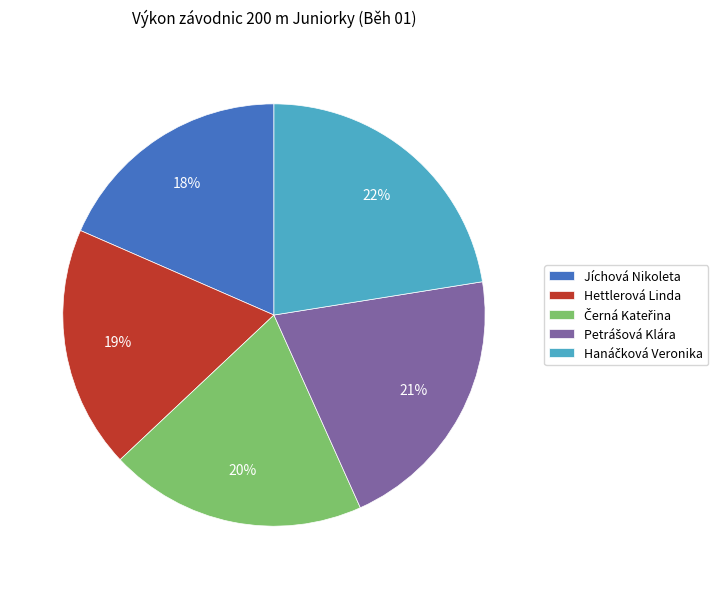

How many slices are in this pie chart?

5